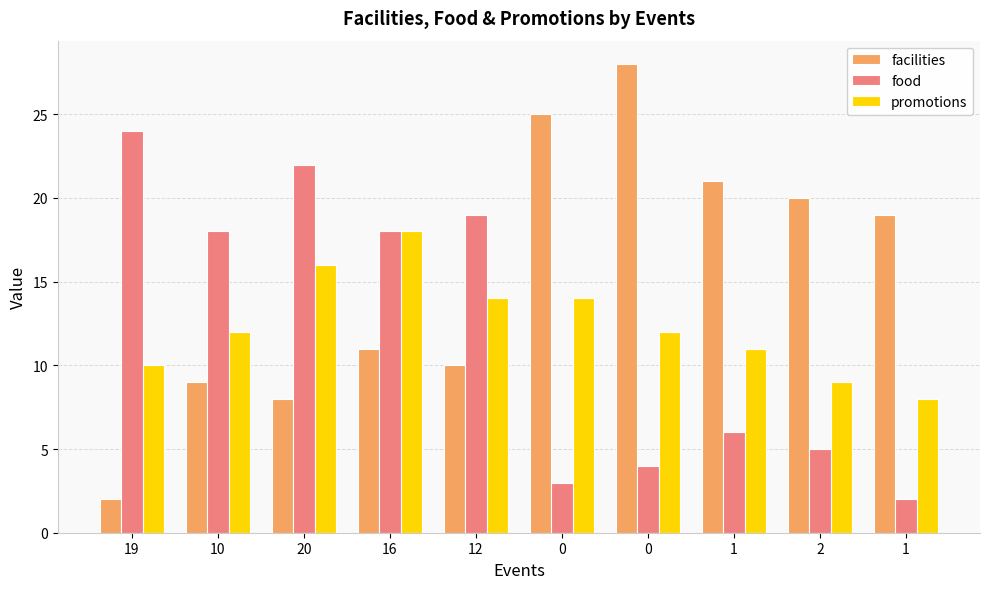

Does the chart contain any negative values?

No